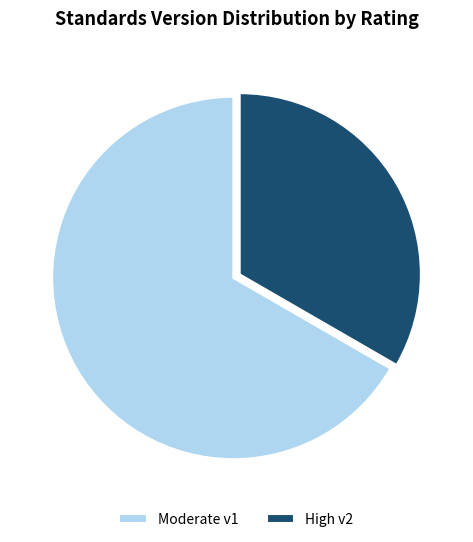

How many segments does this pie chart have?

2